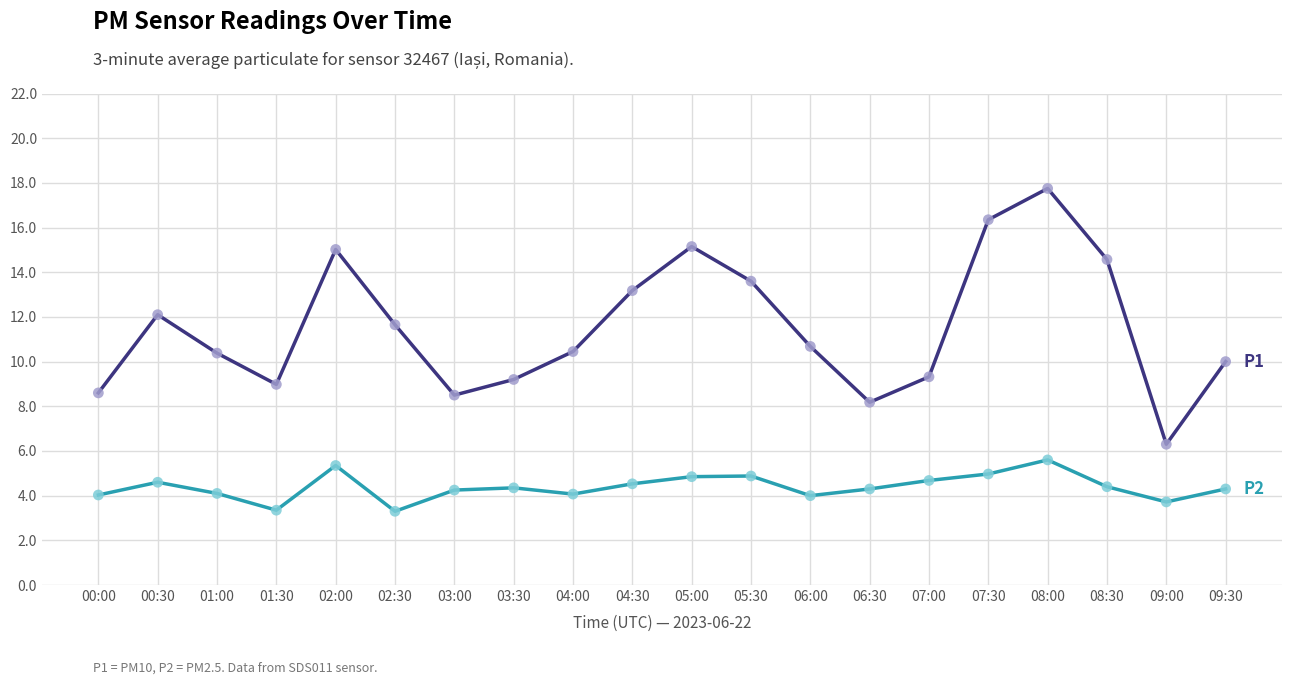

At which category is the sum across all series the highest?

08:00